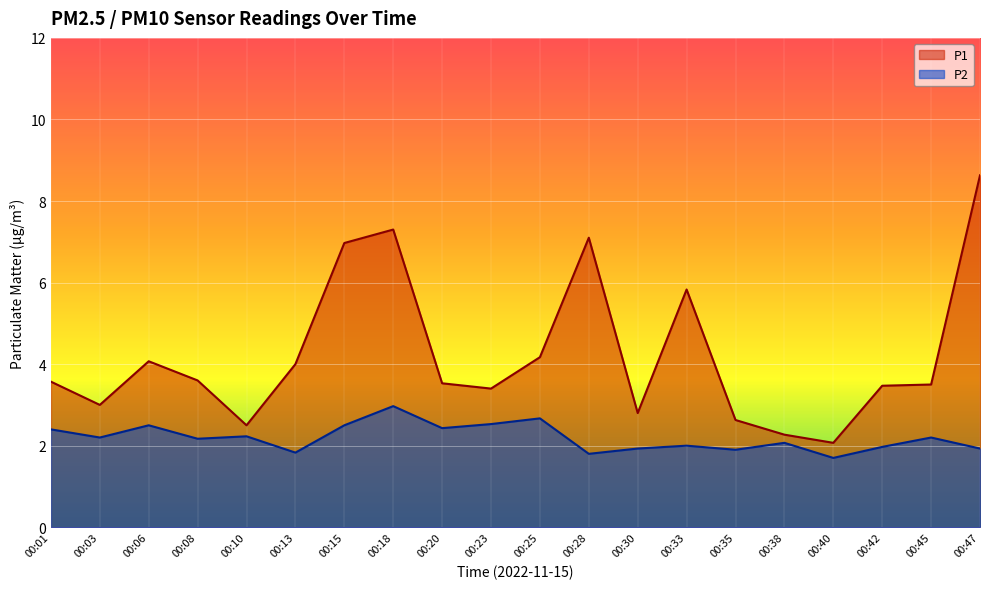

What is the value of the P1 point at the 6th from the left?

4.0